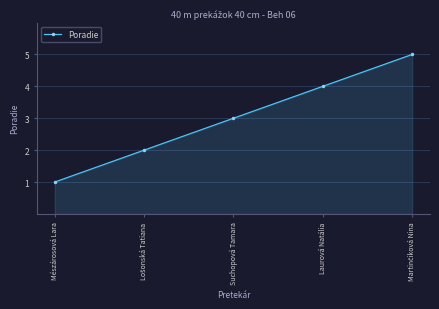

Count the values in the range 2 to 4.

3